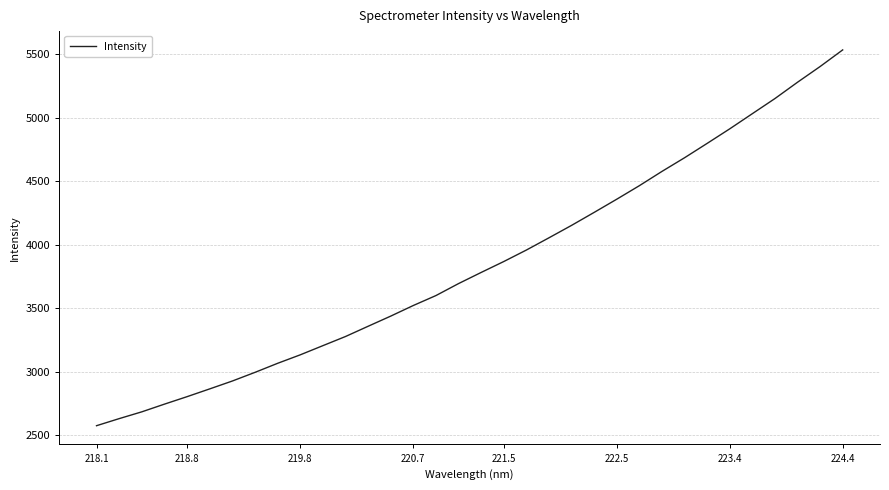

What is the smallest value displayed?

2576.2